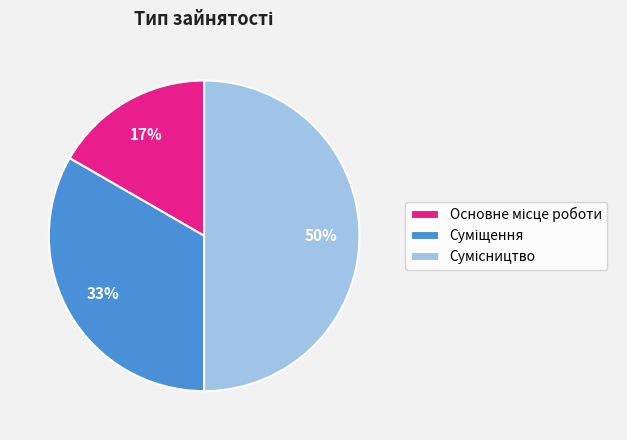

To the nearest percent, what is the average slice percentage?

33%